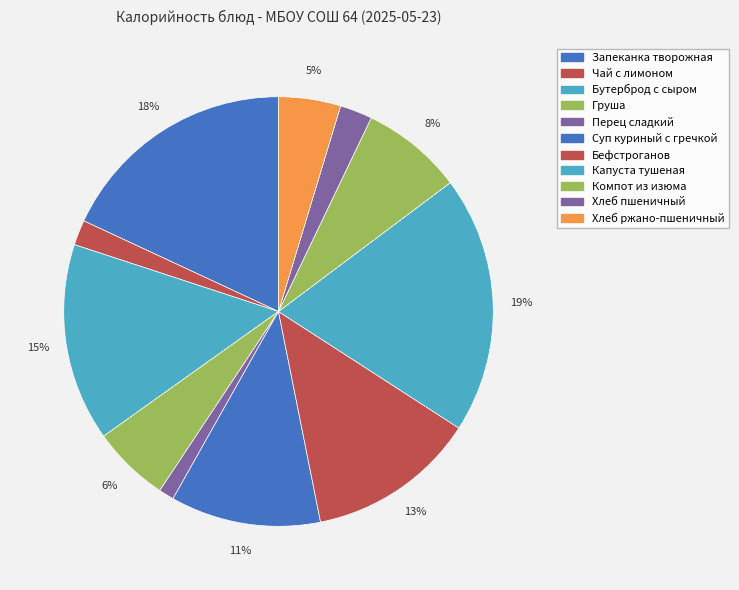

To the nearest percent, what portion does Хлеб пшеничный represent?

2%